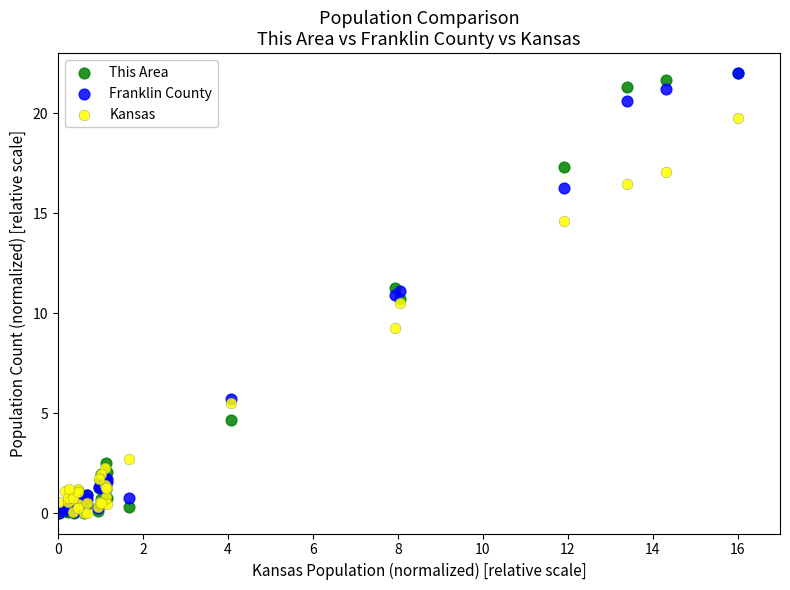

In the Kansas series, what Y value is closest to 9?

9.3